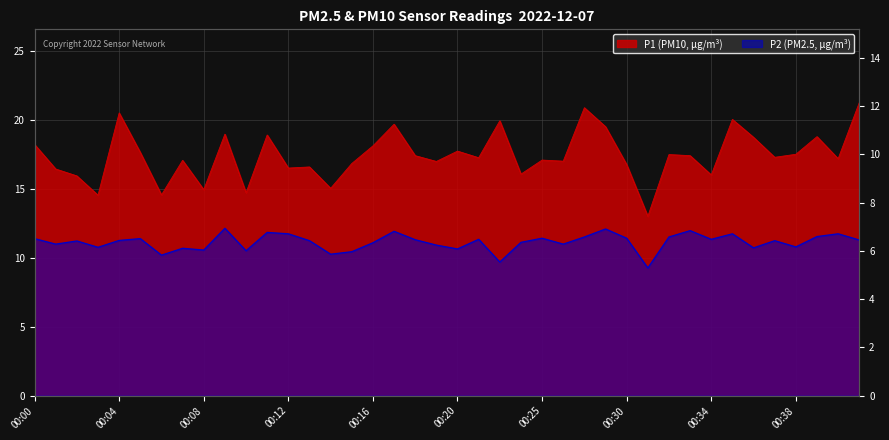

Where is the first local minimum for P2?

00:01